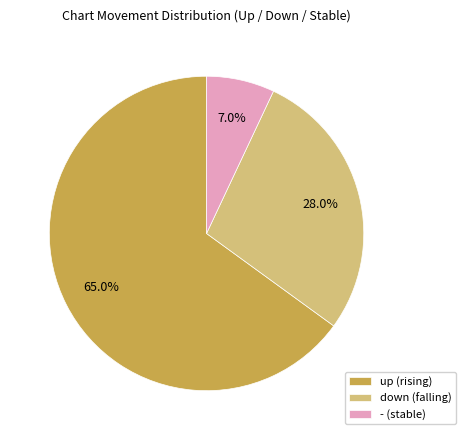

To the nearest percent, what is the combined percentage of up and down?

93%